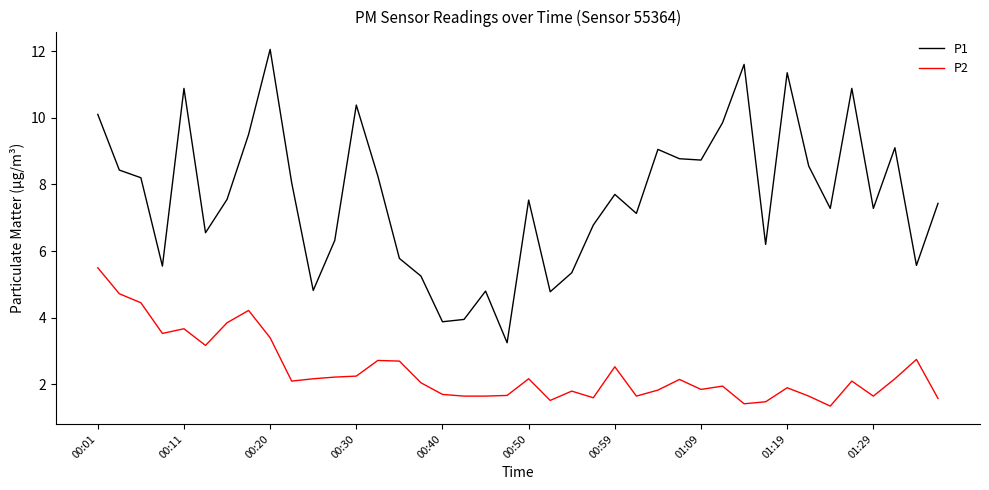

True or false: P2 and P1 cross at least once.

False